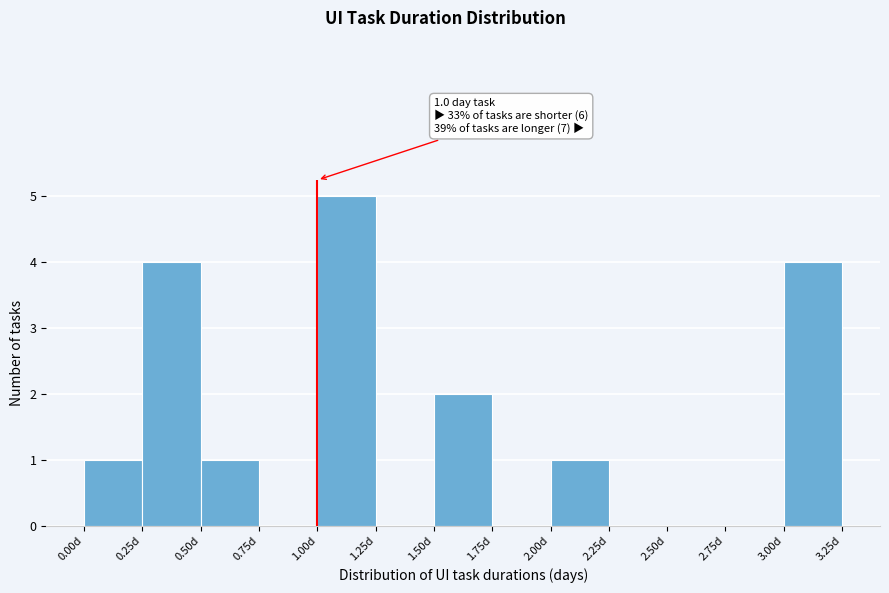

Over which range of the x-axis is the bar tallest?

1.00 to 1.25